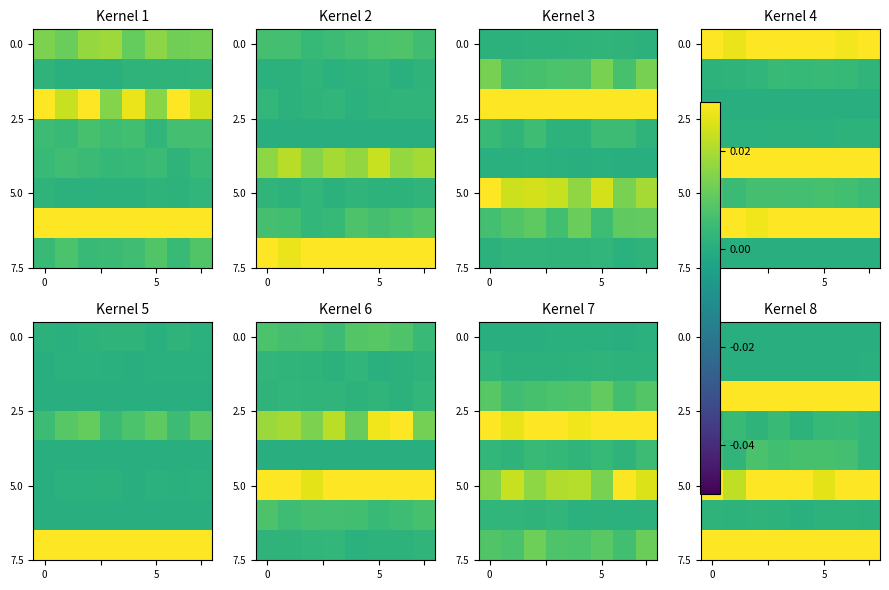

Which has a higher value, 5 or 2?

5